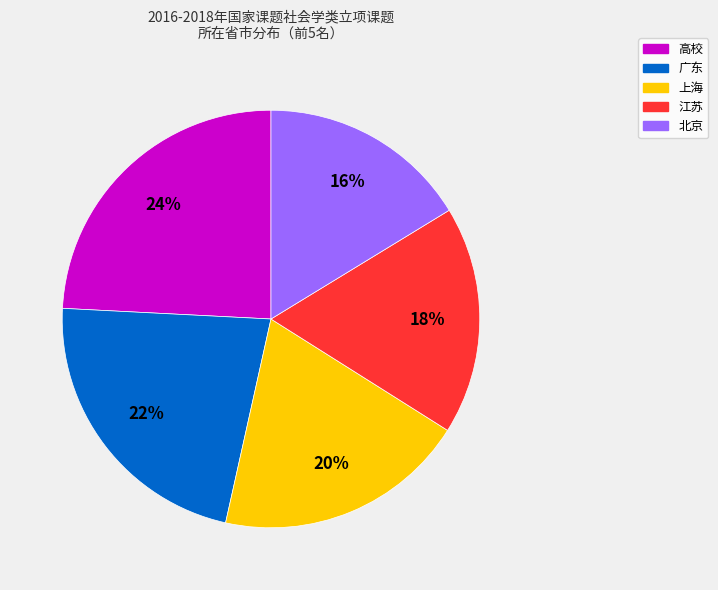

Does any single category account for the majority?

No